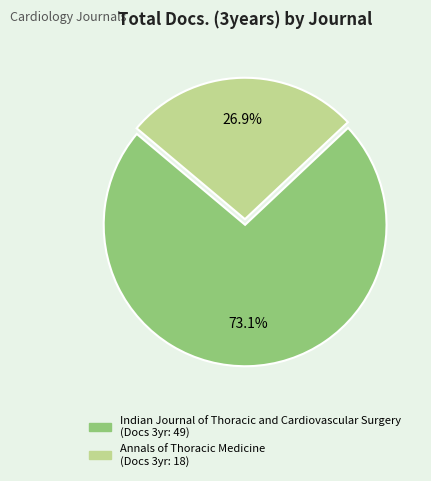

Is Annals of Thoracic Medicine the majority of the pie?

No